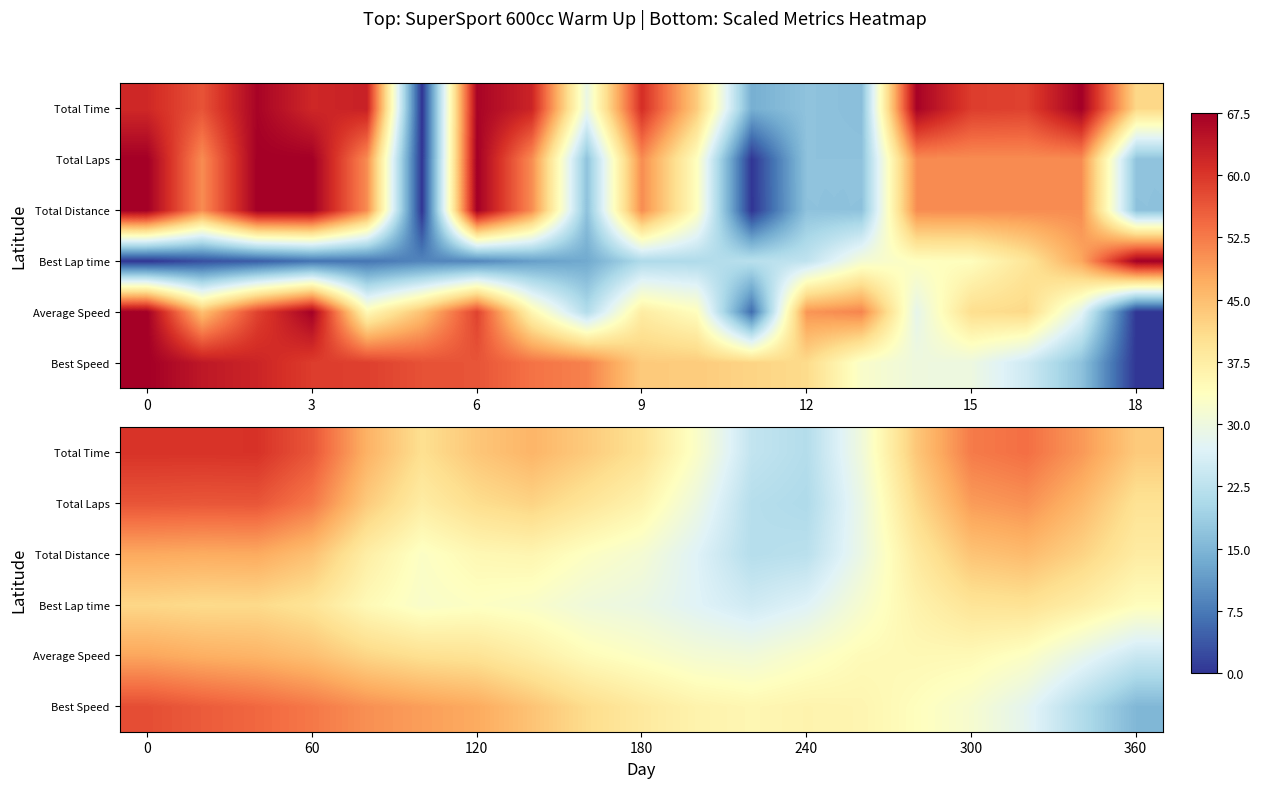

At how many categories does at least one series exceed 27?

19